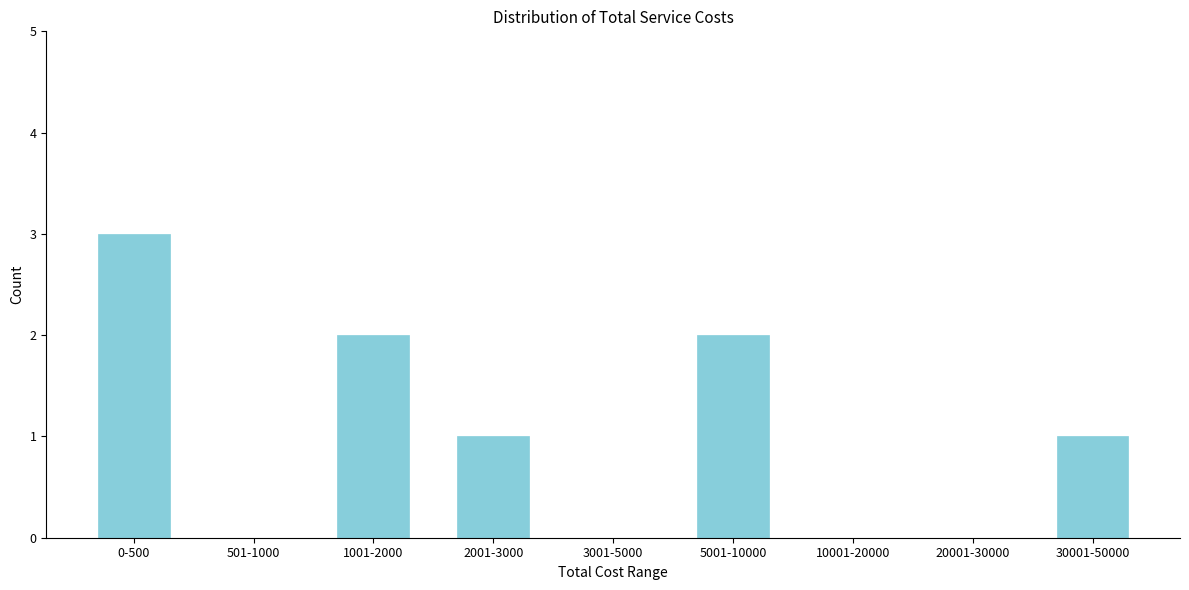

Reading left to right, what are all the values shown in this chart?

0-500=3	501-1000=0	1001-2000=2	2001-3000=1	3001-5000=0	5001-10000=2	10001-20000=0	20001-30000=0	30001-50000=1